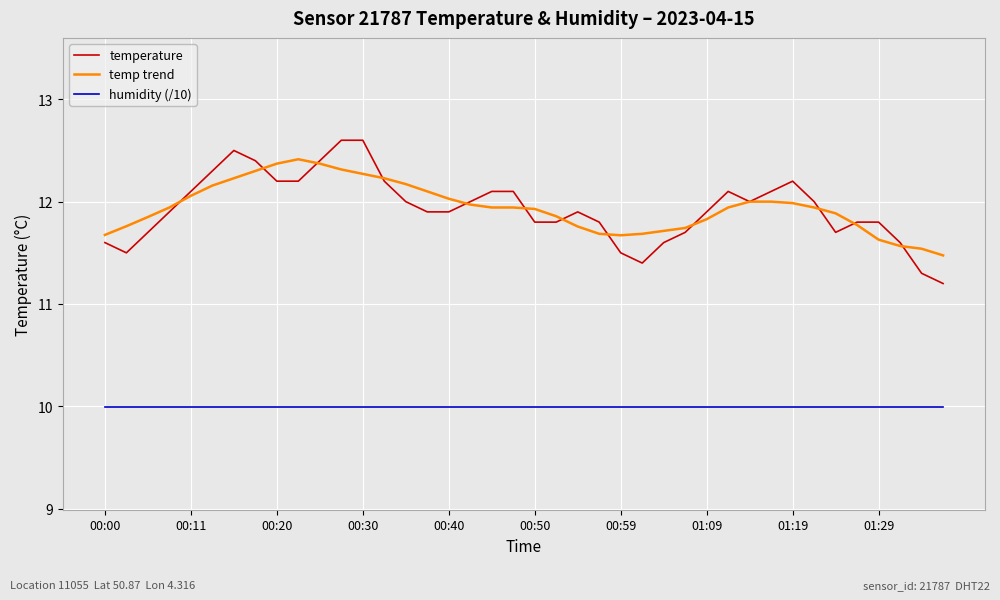

True or false: temp trend and humidity (/10) intersect in this chart.

False